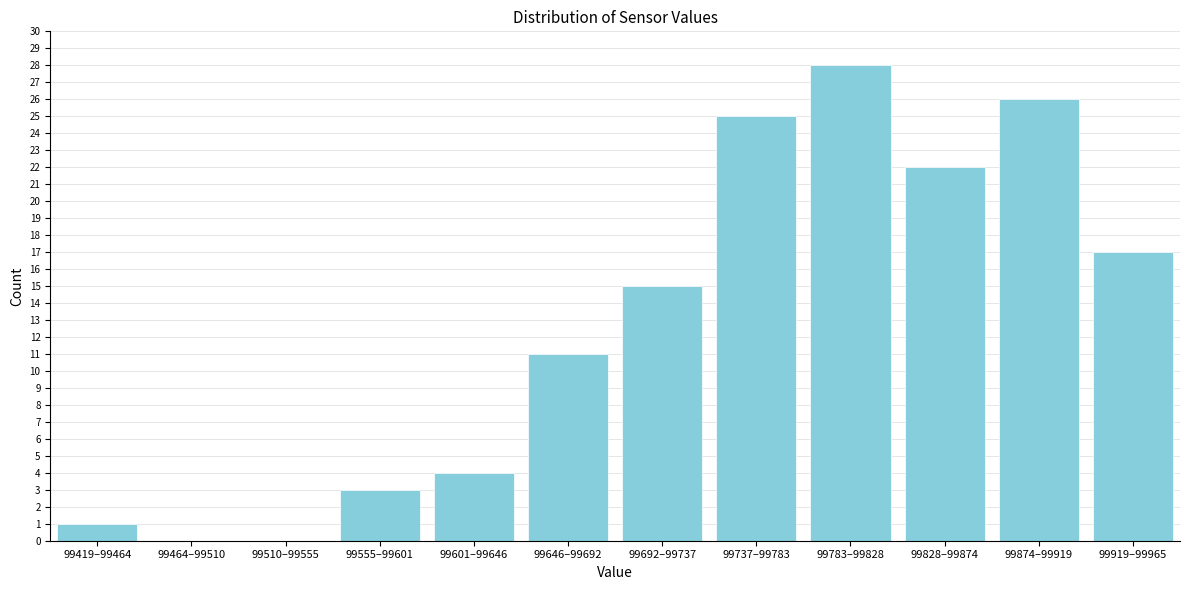

Reading left to right, transcribe all the data shown in this chart.

99419–99464=1	99464–99510=0	99510–99555=0	99555–99601=3	99601–99646=4	99646–99692=11	99692–99737=15	99737–99783=25	99783–99828=28	99828–99874=22	99874–99919=26	99919–99965=17